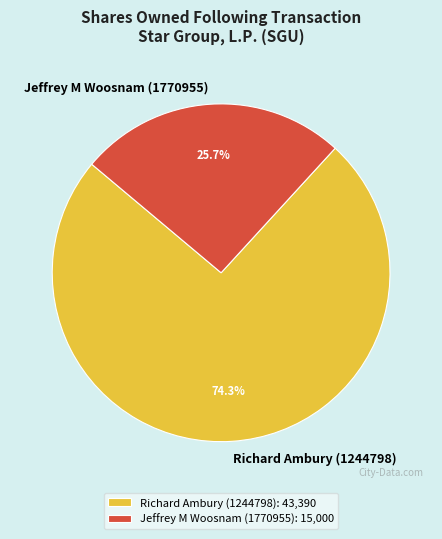

Between Jeffrey M Woosnam (1770955) and Richard Ambury (1244798), which is larger?

Richard Ambury (1244798)